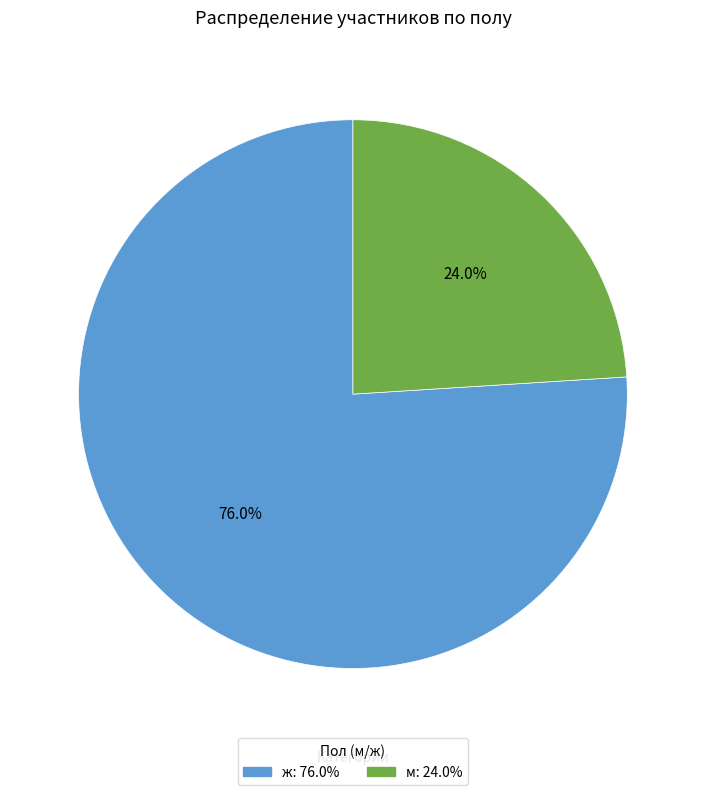

To the nearest percent, what portion does ж represent?

76%